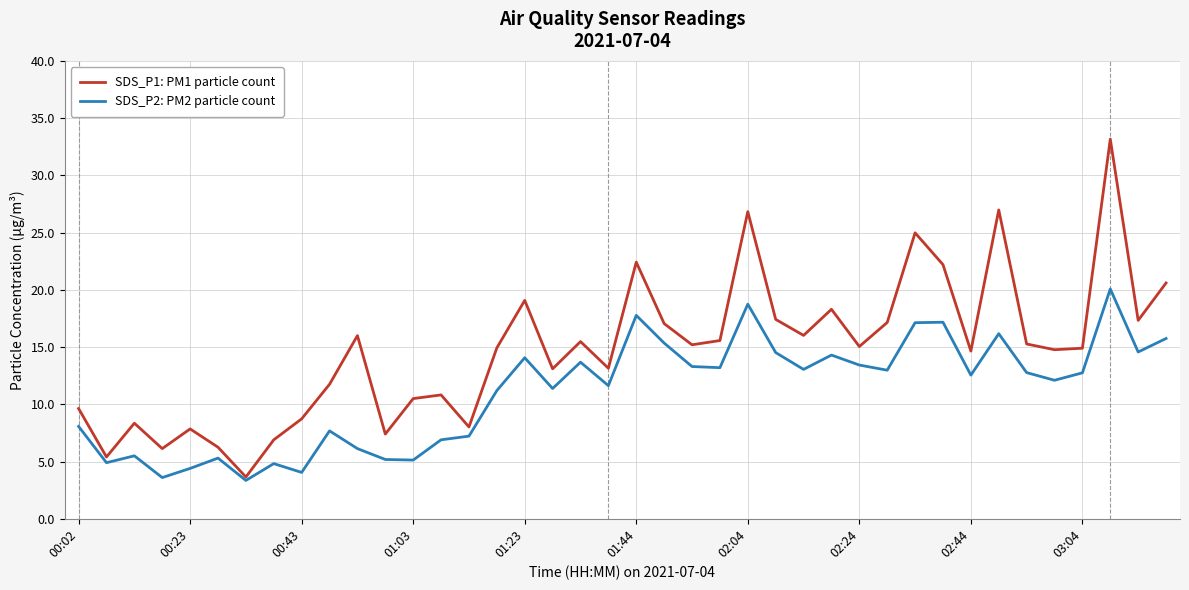

What are all the series names shown in the legend?

SDS_P1: PM1 particle count, SDS_P2: PM2 particle count